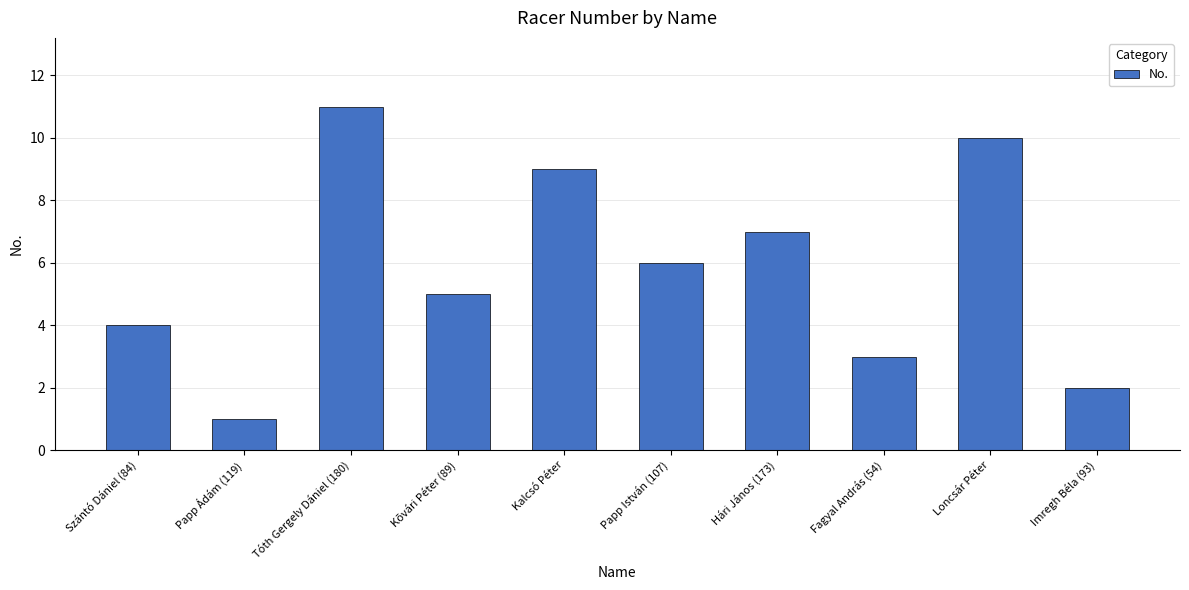

Which label corresponds to the smallest value in the chart?

Papp Ádám (119)